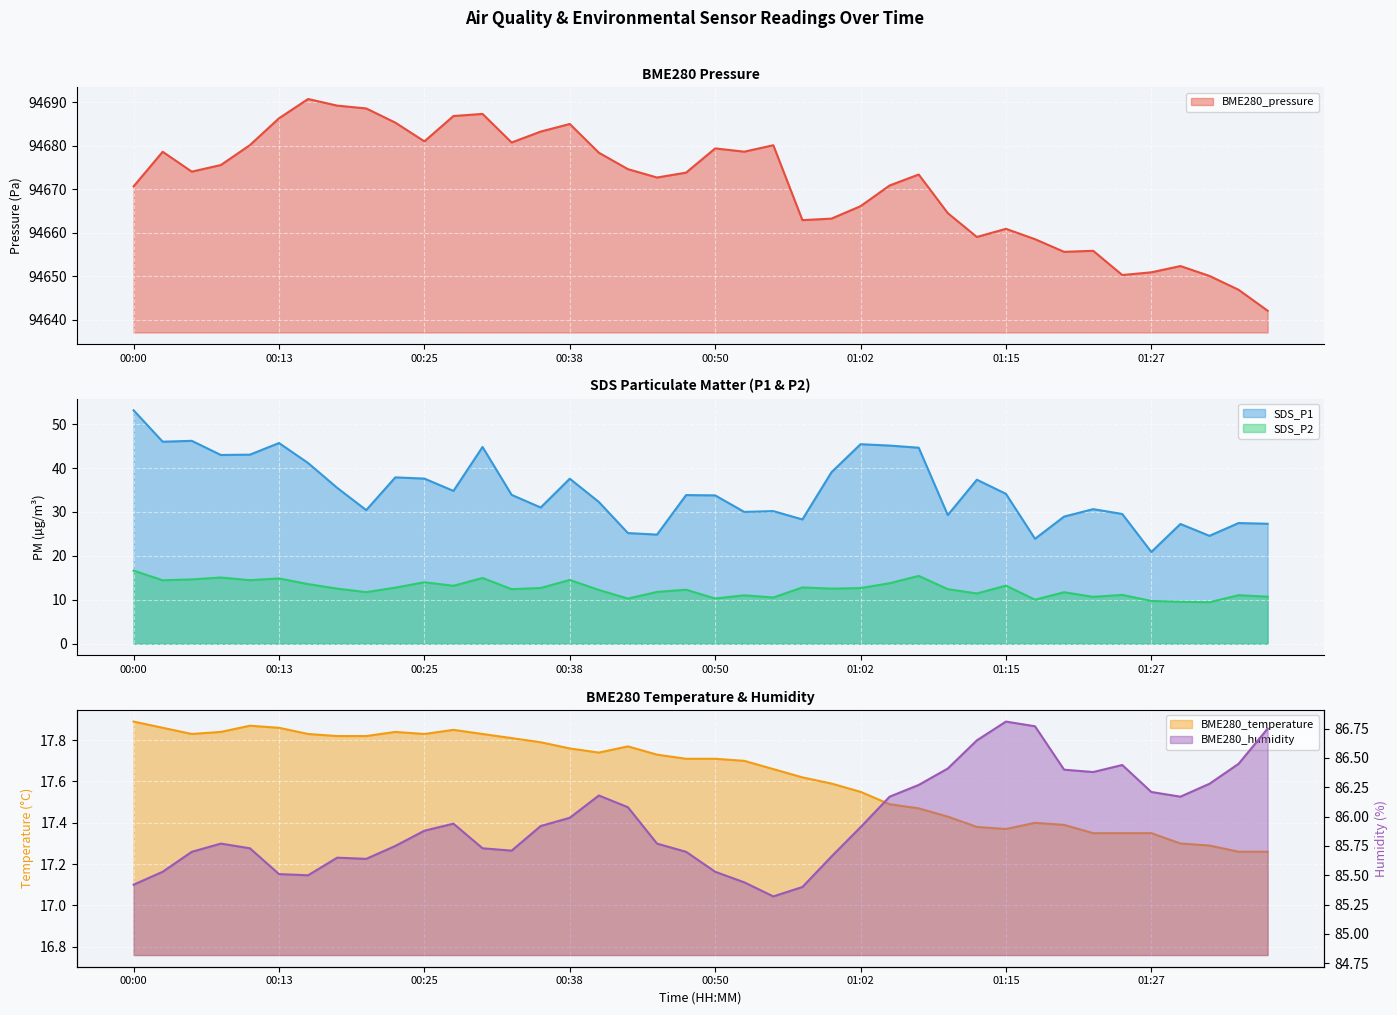

Is it true that BME280_humidity equals 153.1 at 00:47?

False